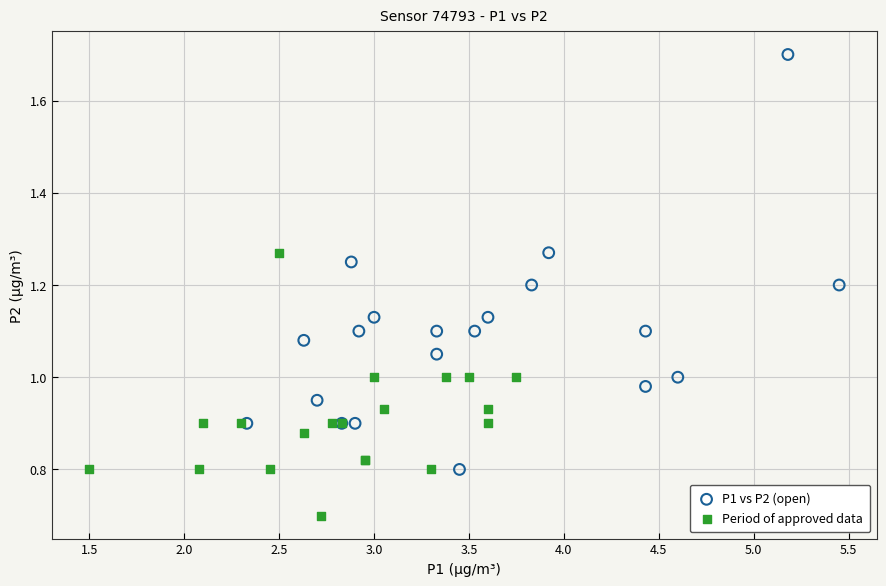

Which series has the largest Y range (max minus min)?

P1 vs P2 (open)